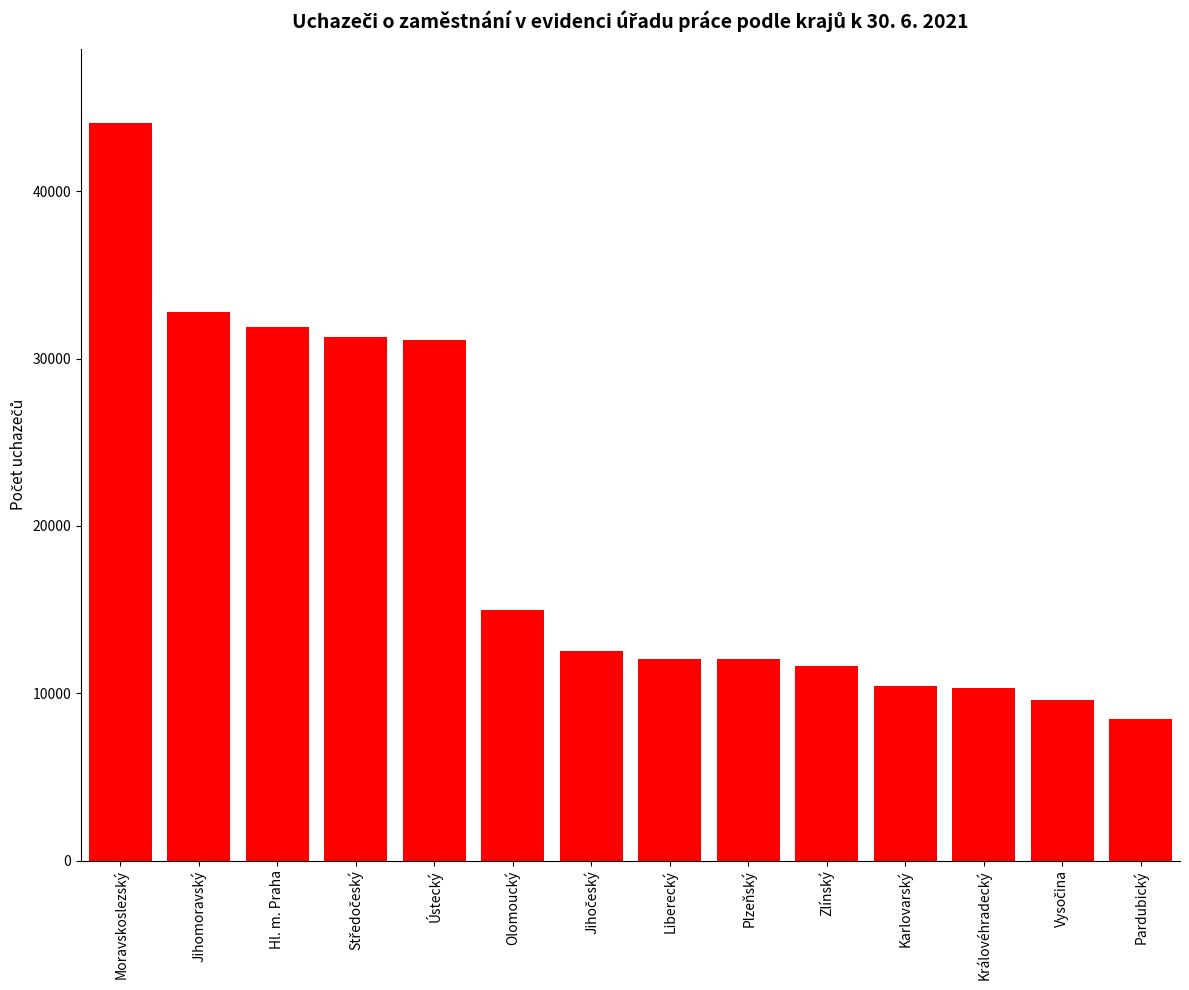

How many values are below 12504?

7